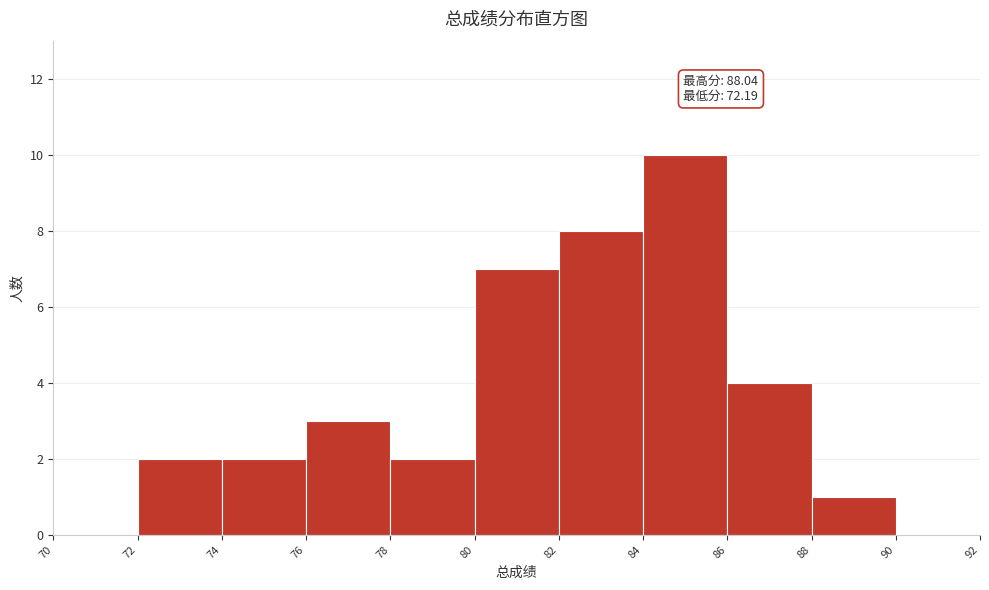

Over which range of the x-axis is the bar tallest?

84 to 86